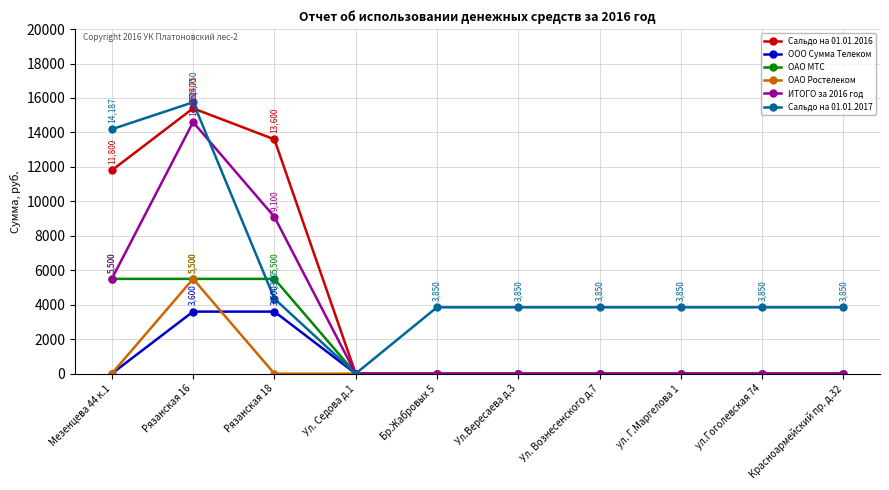

What is the label of the 5th point from the left?

Бр.Жабровых 5